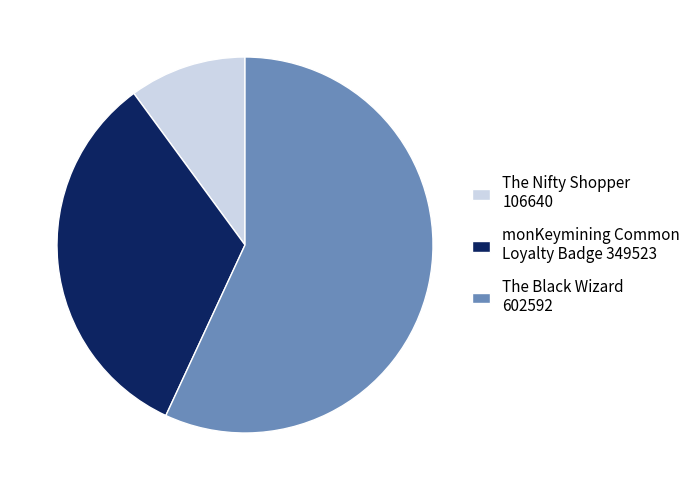

Is the sum of monKeymining Common Loyalty Badge 349523 and The Black Wizard 602592 greater than half?

Yes